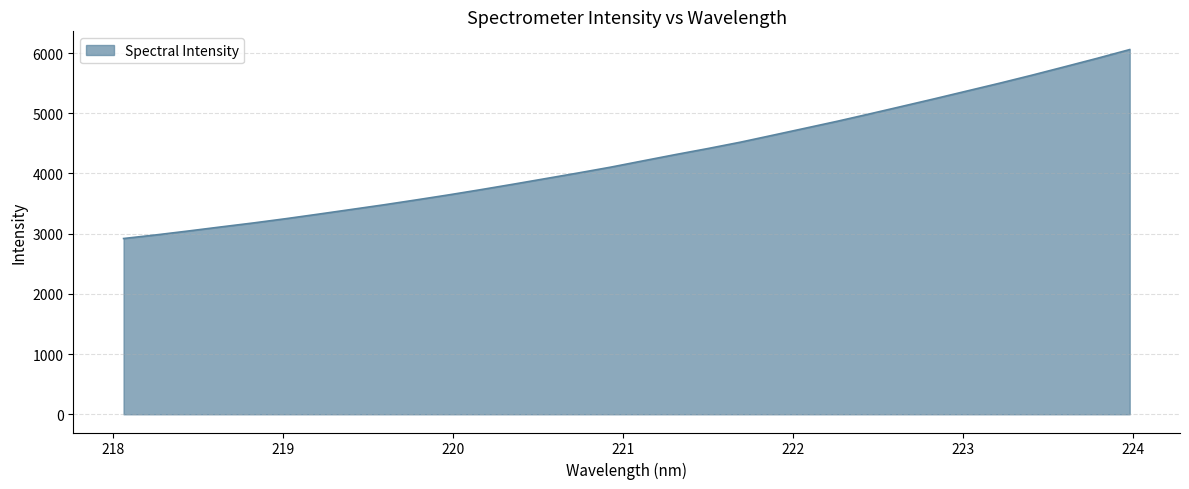

Reading left to right, what are all the values shown in this chart?

2919.9	2979.9	3045.2	3112.6	3178.8	3249.8	3324.9	3401.7	3478.8	3560.5	3644.0	3731.8	3822.5	3915.8	4009.0	4105.6	4210.7	4314.9	4415.3	4520.7	4636.4	4752.9	4870.0	4992.8	5118.2	5244.0	5373.0	5501.7	5635.4	5773.8	5913.8	6058.8